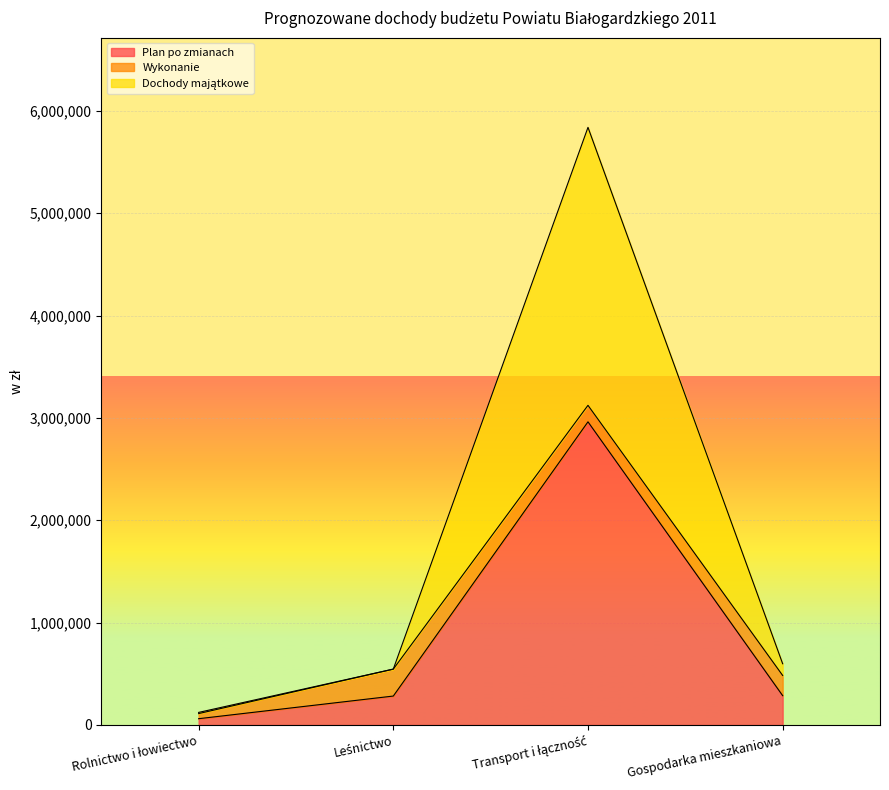

True or false: Dochody majątkowe and Plan po zmianach intersect in this chart.

False